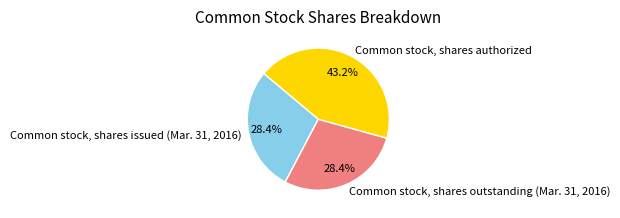

Does any single category account for the majority?

No